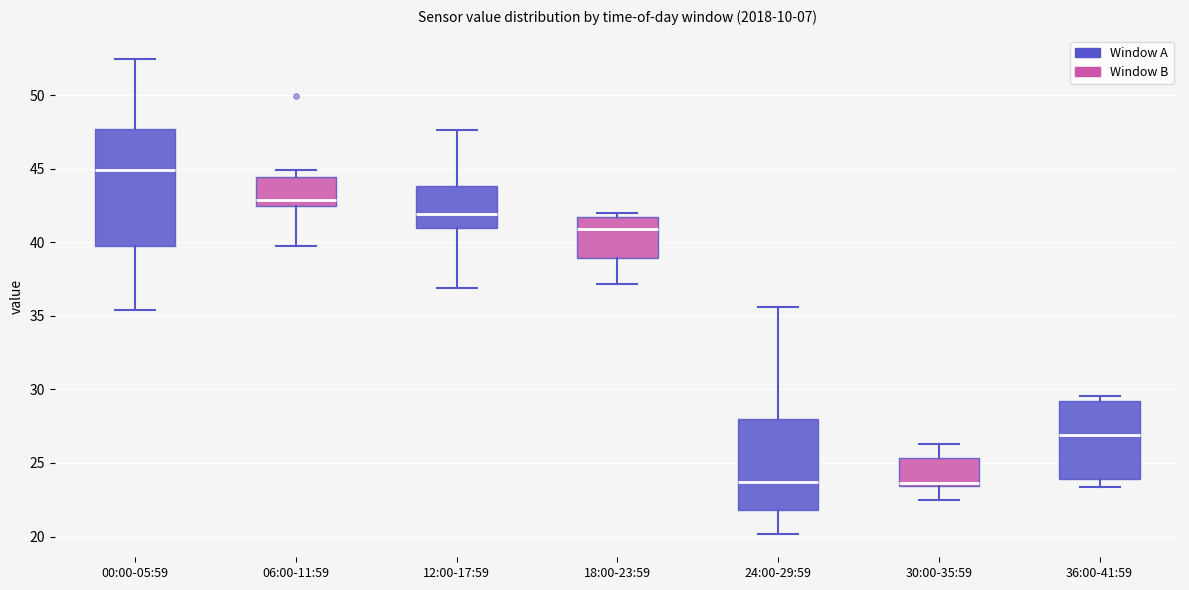

Reading left to right, read every box against the y-axis: the position of its median line, the range the box covers, and the ends of its whiskers. The values are not printed on the chart, so give them approximately, as read against the axis.

00:00-05:59: median 45.0, box 40.0 to 47.5, whiskers 35.5 to 52.5
06:00-11:59: median 43.0, box 42.5 to 44.5, whiskers 40.0 to 45.0
12:00-17:59: median 42.0, box 41.0 to 44.0, whiskers 37.0 to 47.5
18:00-23:59: median 41.0, box 39.0 to 41.5, whiskers 37.0 to 42.0
24:00-29:59: median 23.5, box 22.0 to 28.0, whiskers 20.0 to 35.5
30:00-35:59: median 23.5 (just above the box's lower edge), box 23.5 to 25.5, whiskers 22.5 to 26.5
36:00-41:59: median 27.0, box 24.0 to 29.0, whiskers 23.5 to 29.5